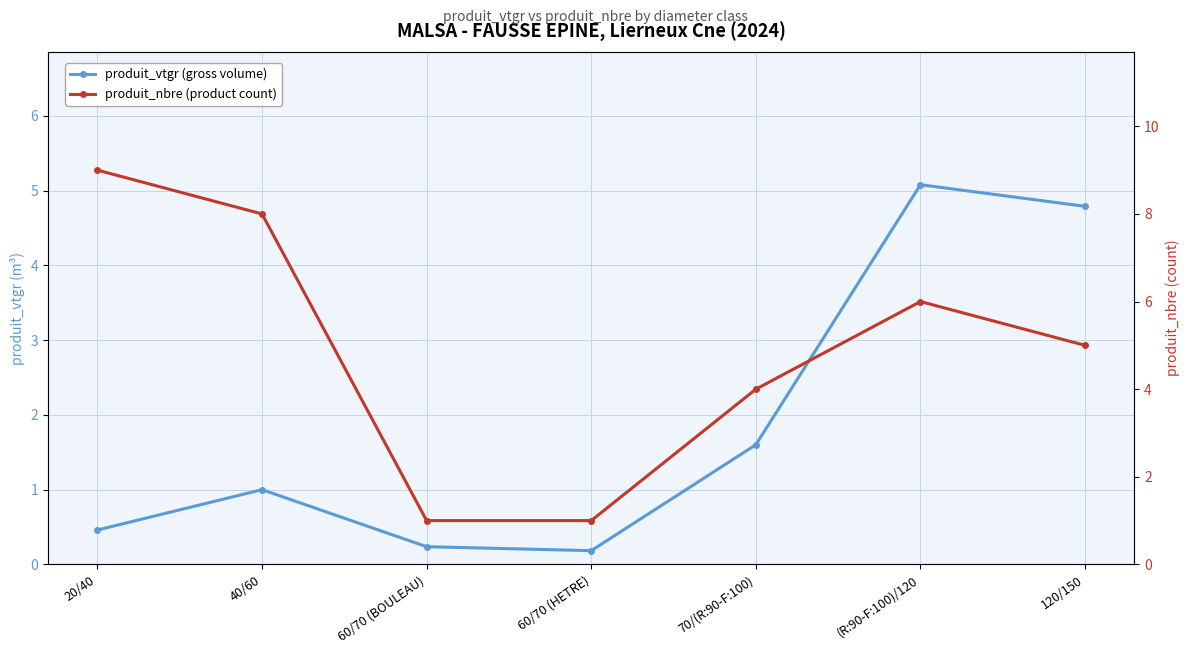

What is the lowest value of the produit_vtgr (gross volume) series?

0.2